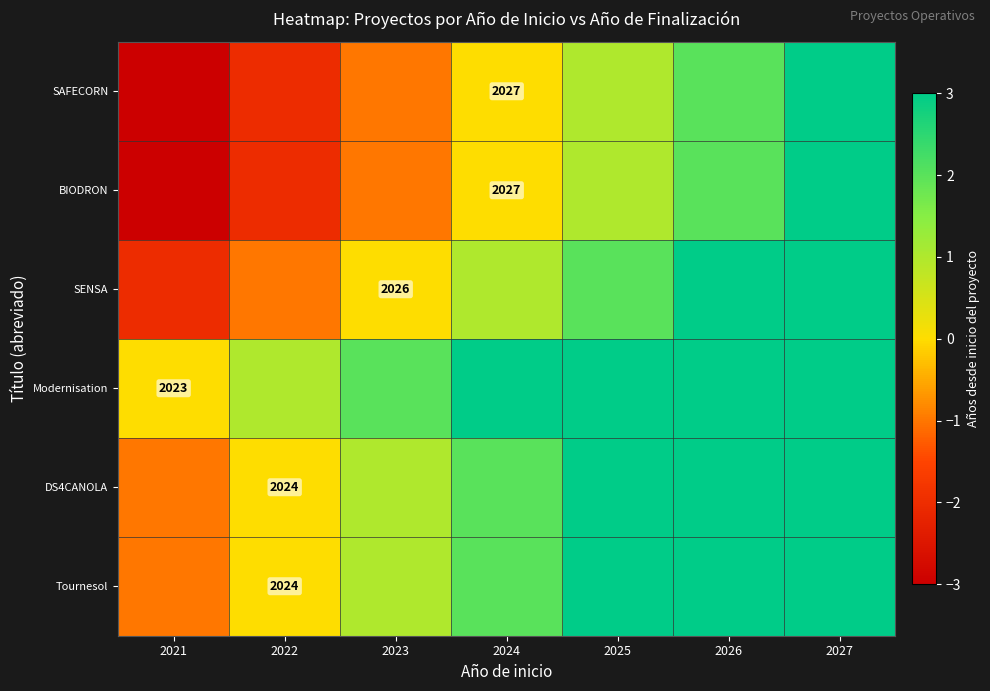

Which series has the widest spread of values?

SAFECORN